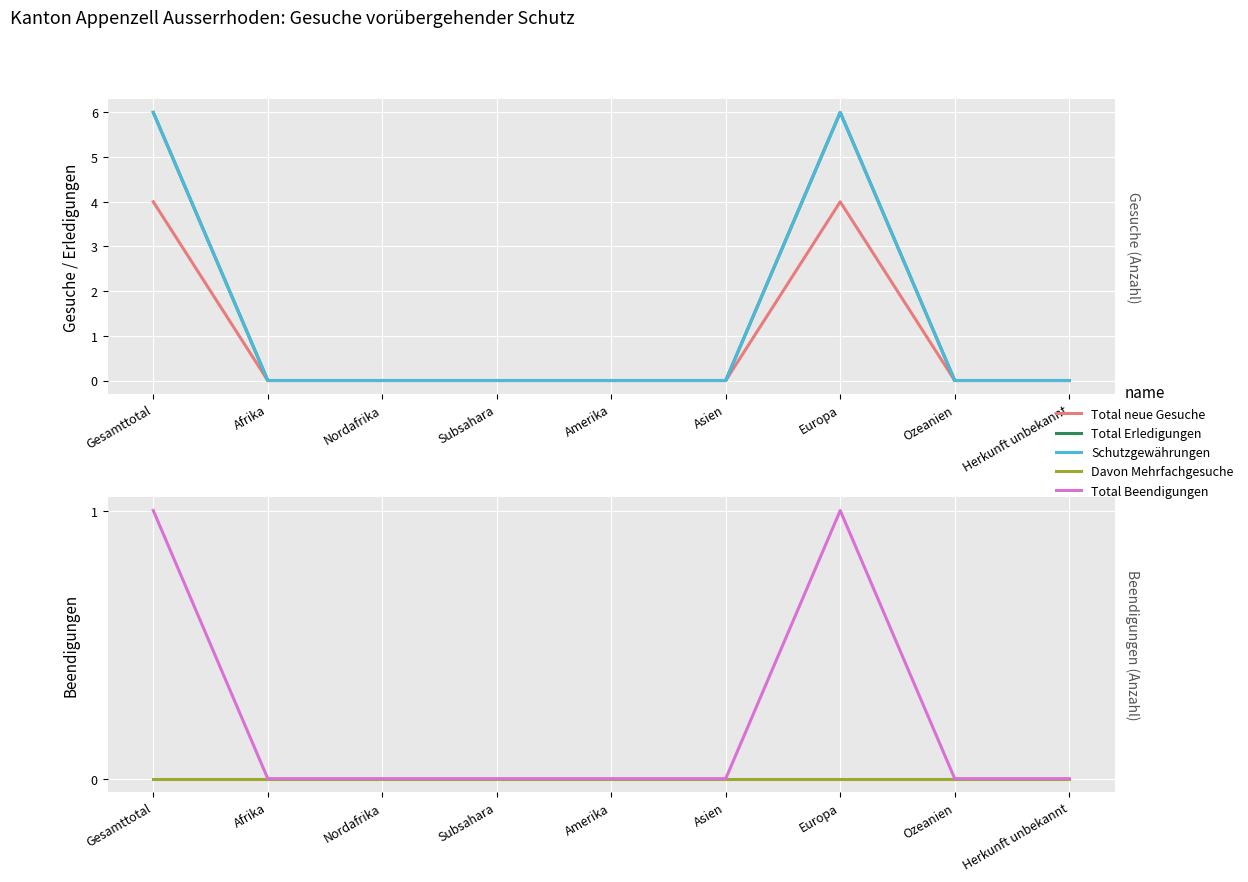

The Total Erledigungen series shows 0 at Afrika. True or false?

True